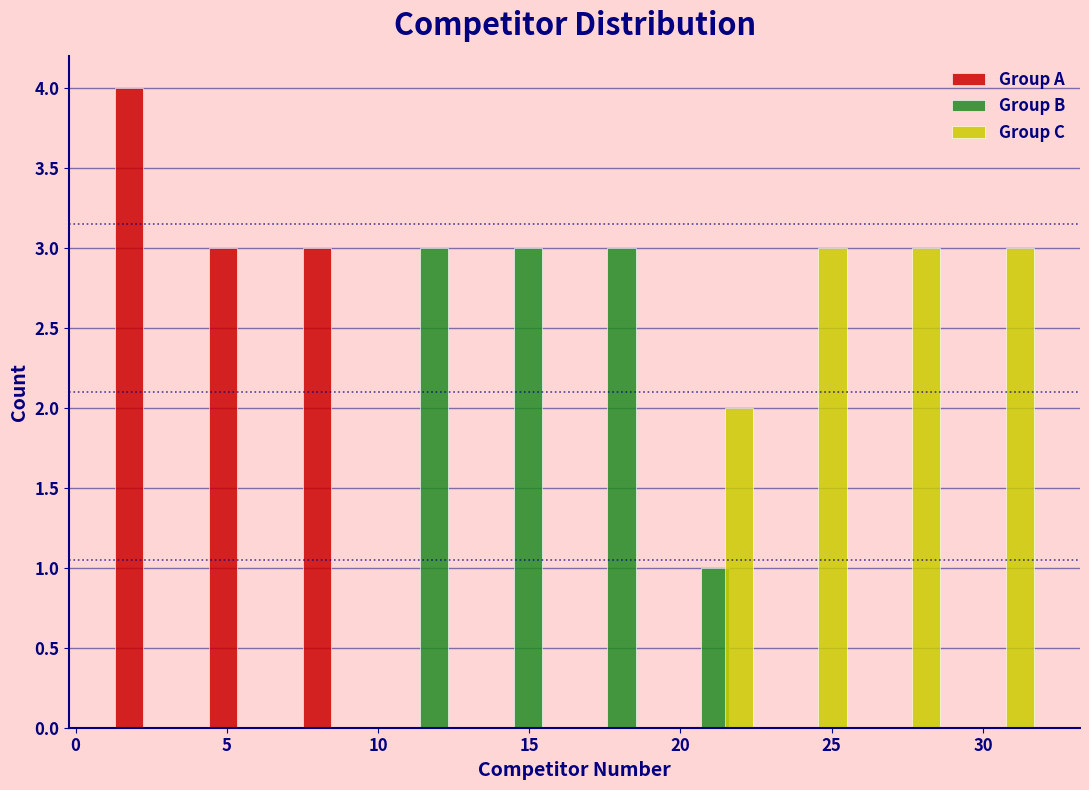

What is the height of the Group B bar covering 10.3 to 13.4 on the x-axis? Neither the bar edges nor the heights are printed on the chart, so give them approximately, as read against the axes.

3